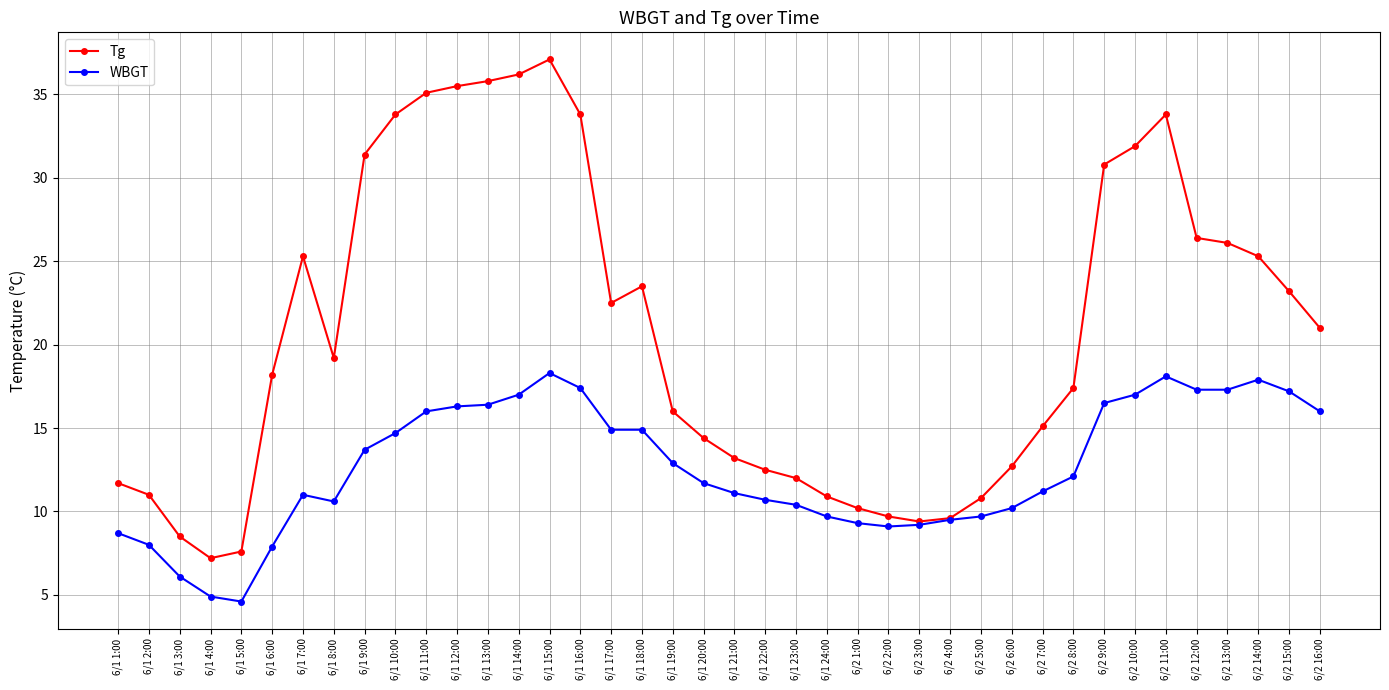

What is the minimum value for Tg?

7.2